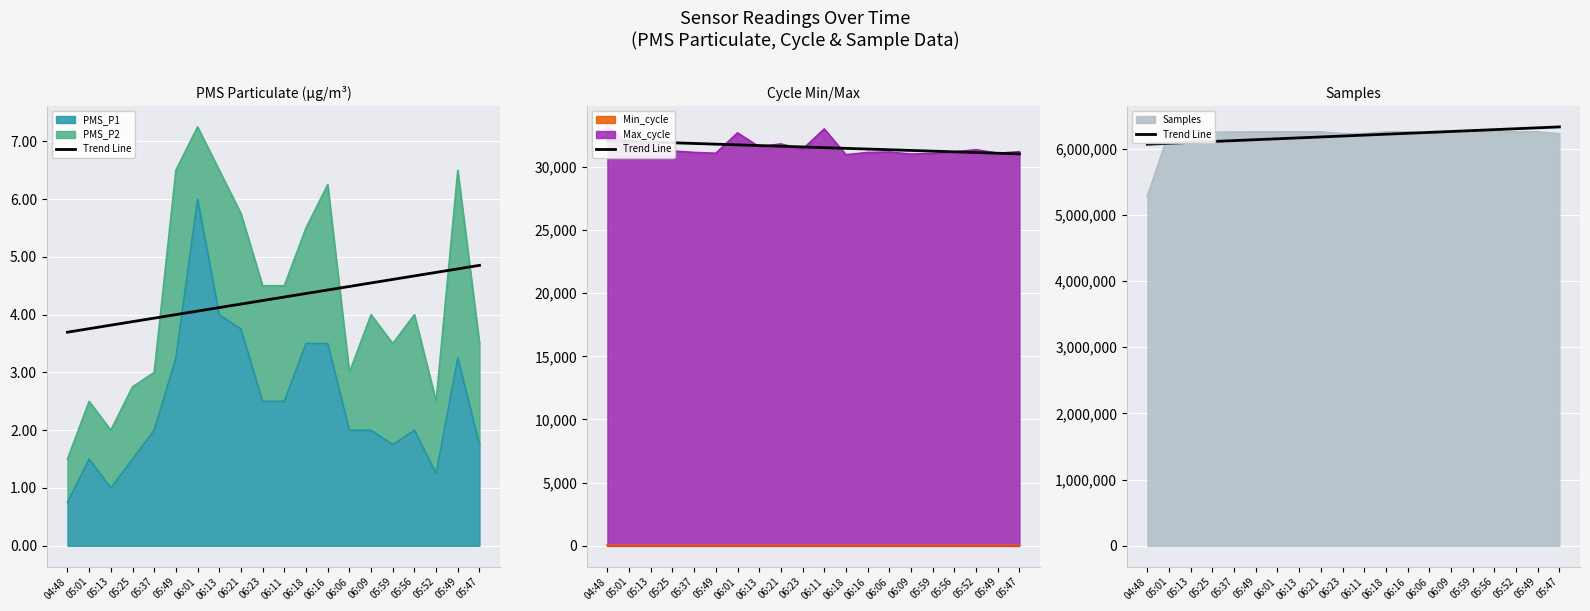

Between 06:18 and 05:56, which is larger?

05:56